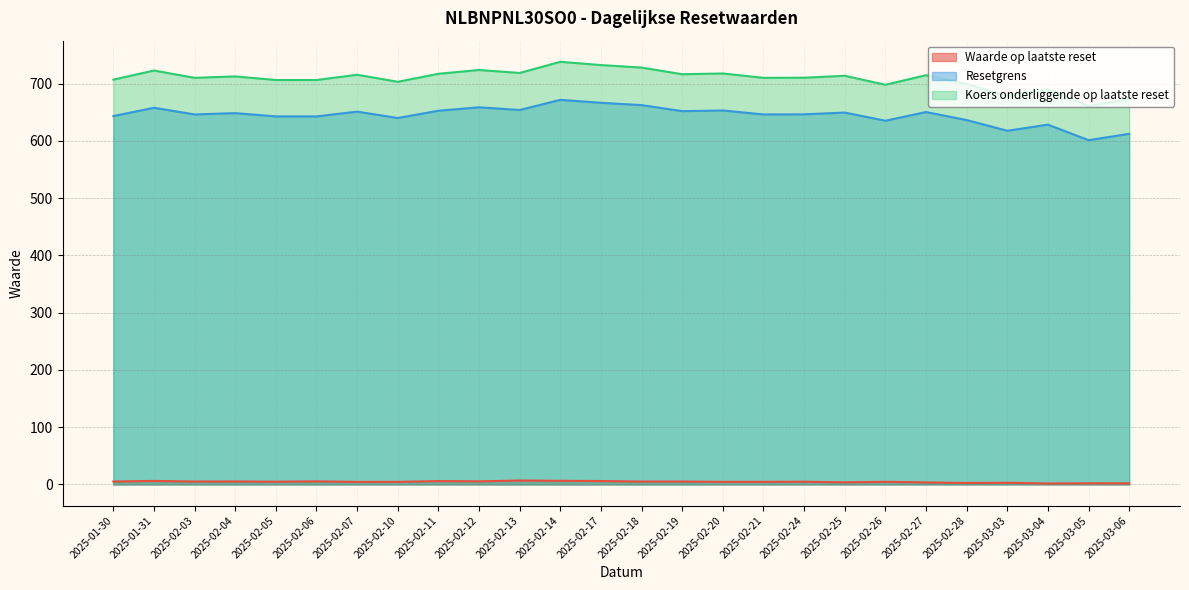

True or false: Waarde op laatste reset and Koers onderliggende op laatste reset cross at least once.

False